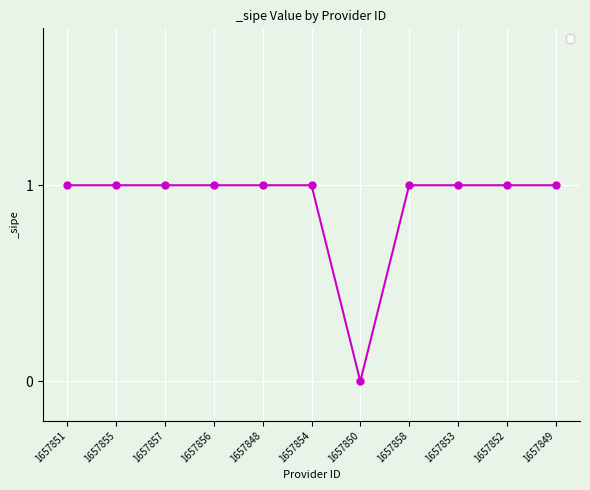

Which category has the lowest value across all series?

1657850